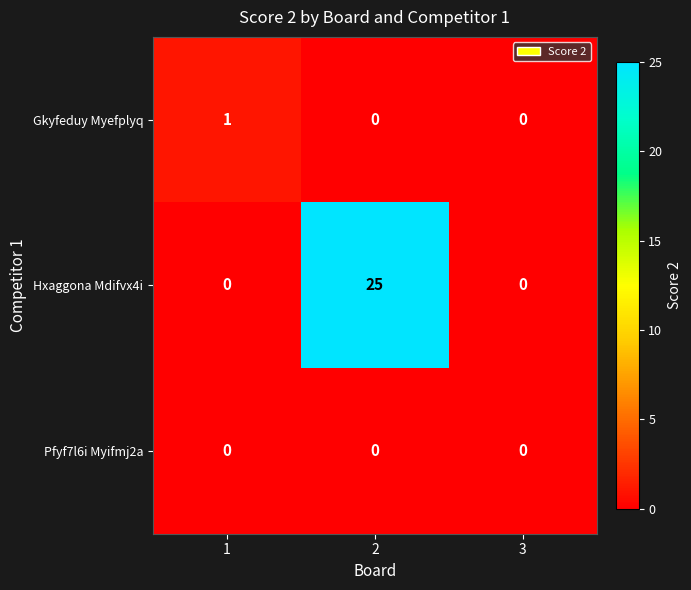

Between 1 and 2, which series saw the biggest shift?

Hxaggona Mdifvx4i